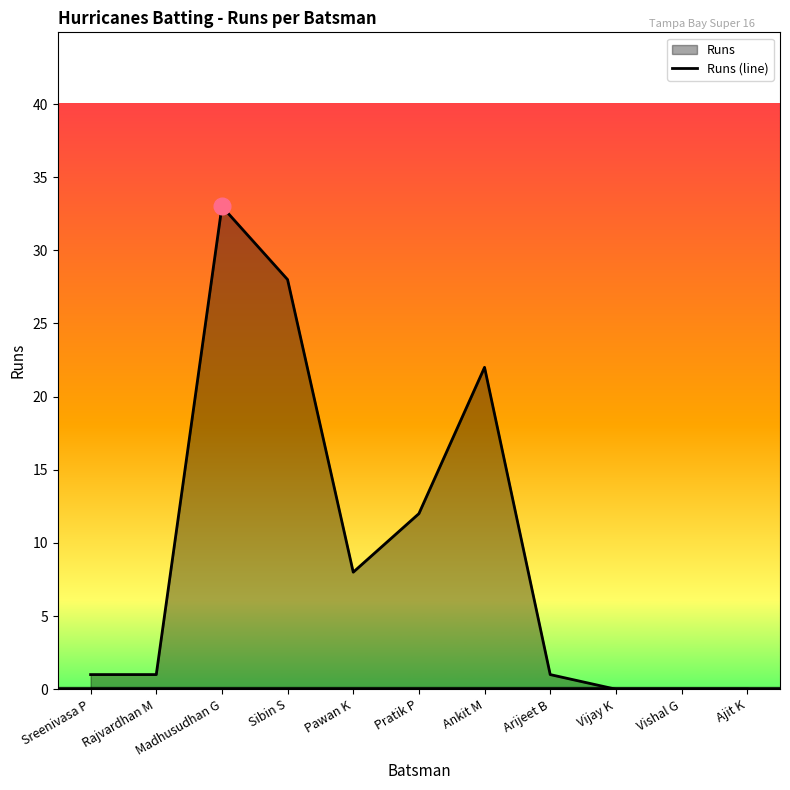

Reading left to right, transcribe all the data shown in this chart.

1	1	33	28	8	12	22	1	0	0	0